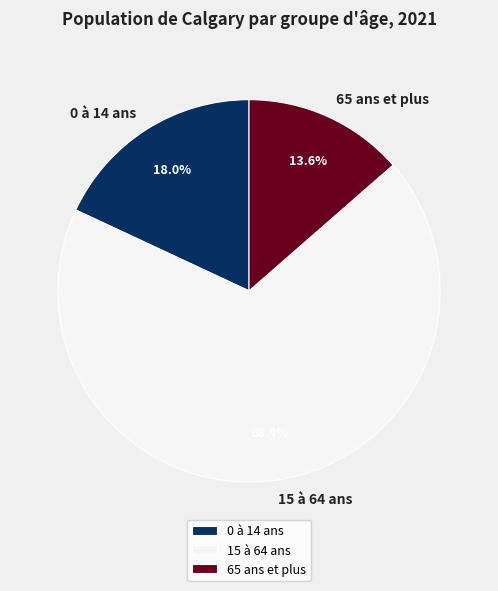

What is the ratio of the value at 15 à 64 ans to the value at 0 à 14 ans?

3.8